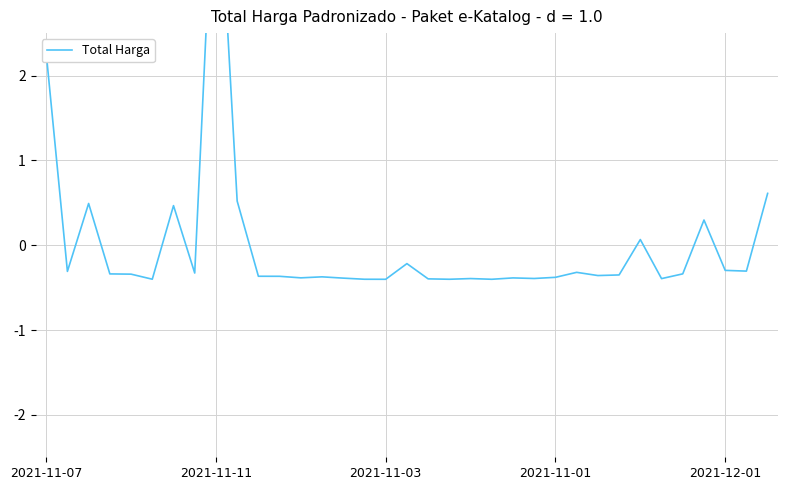

Is this an area chart (filled region under the line)?

No